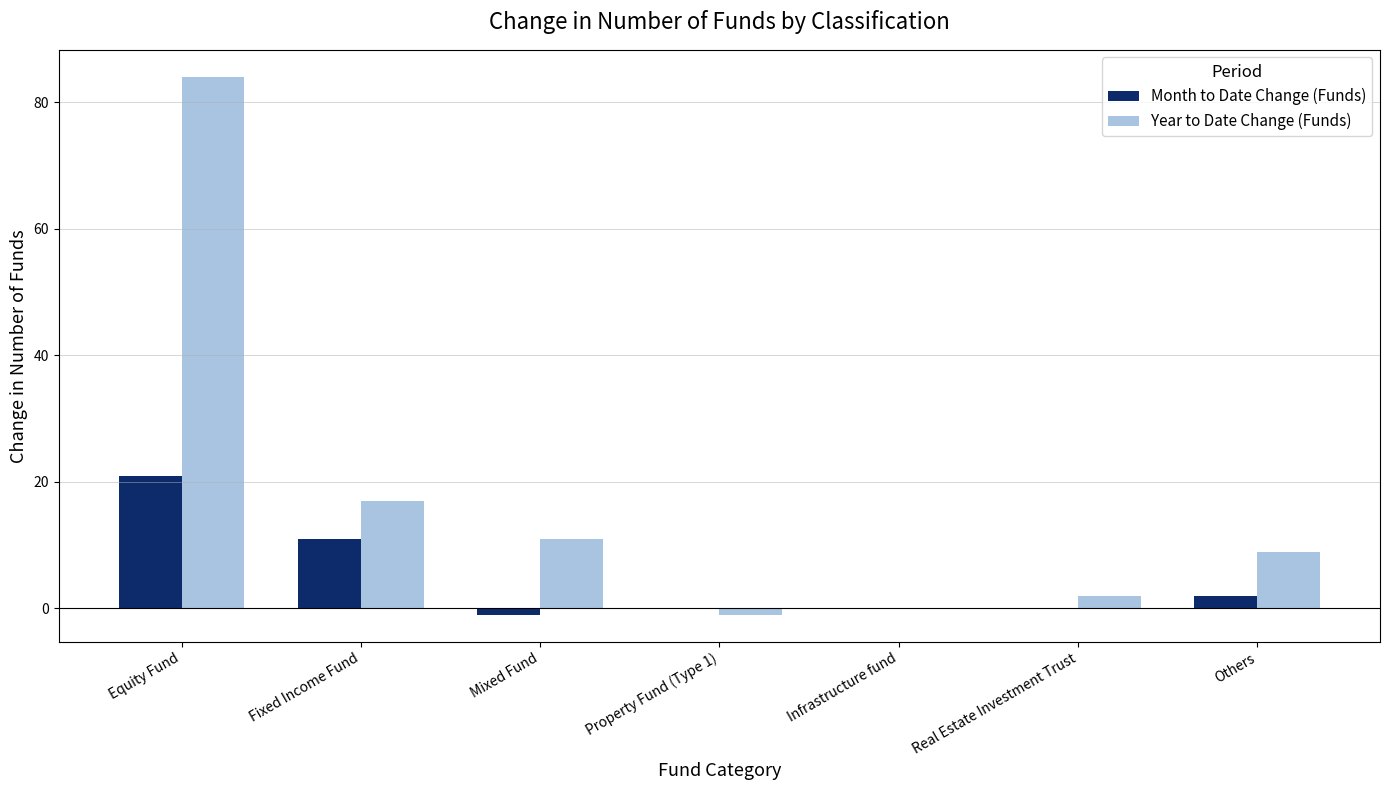

What is the maximum value for Month to Date Change (Funds)?

21